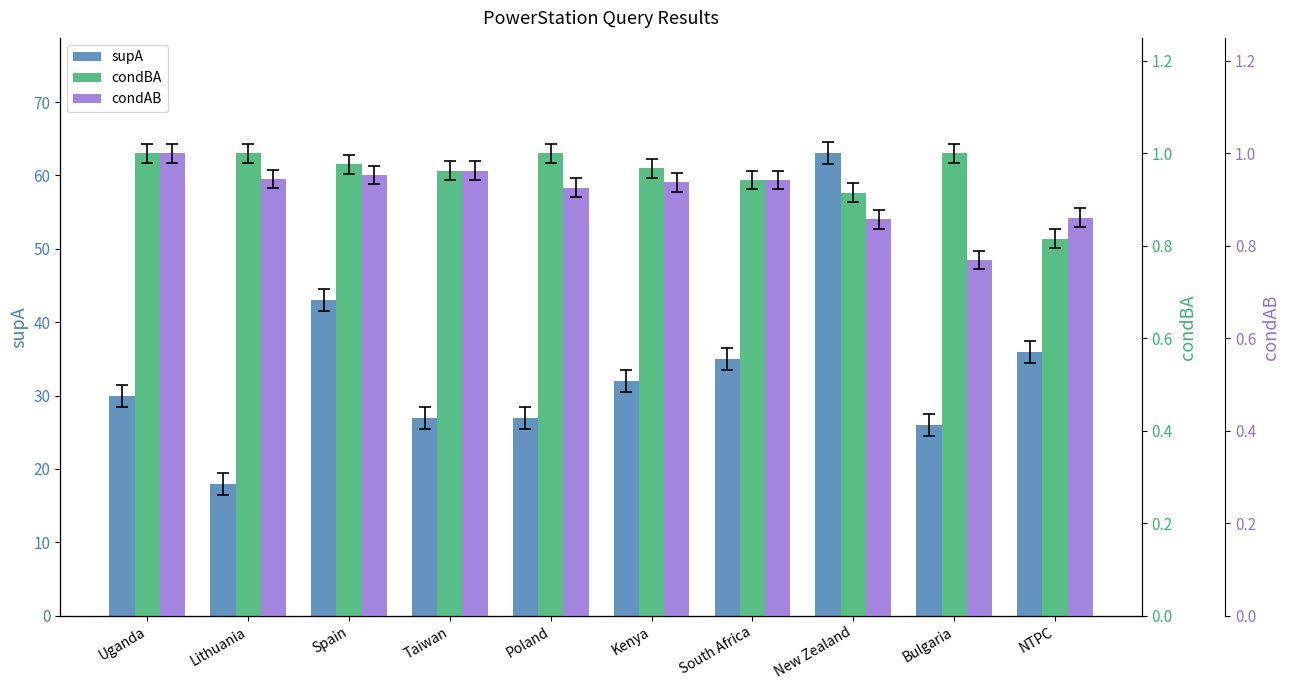

Is the value of supA at Spain greater than the value of condBA at Lithuania?

Yes